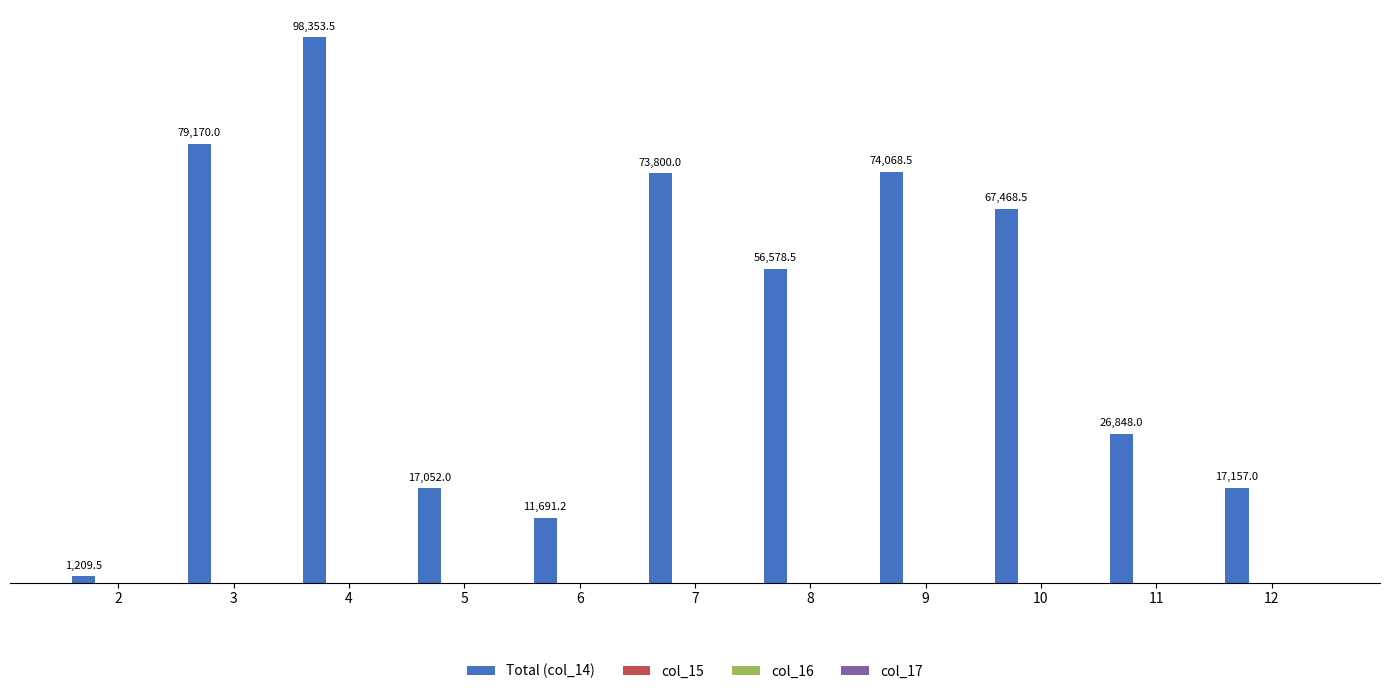

What is the smallest value displayed?

1209.5